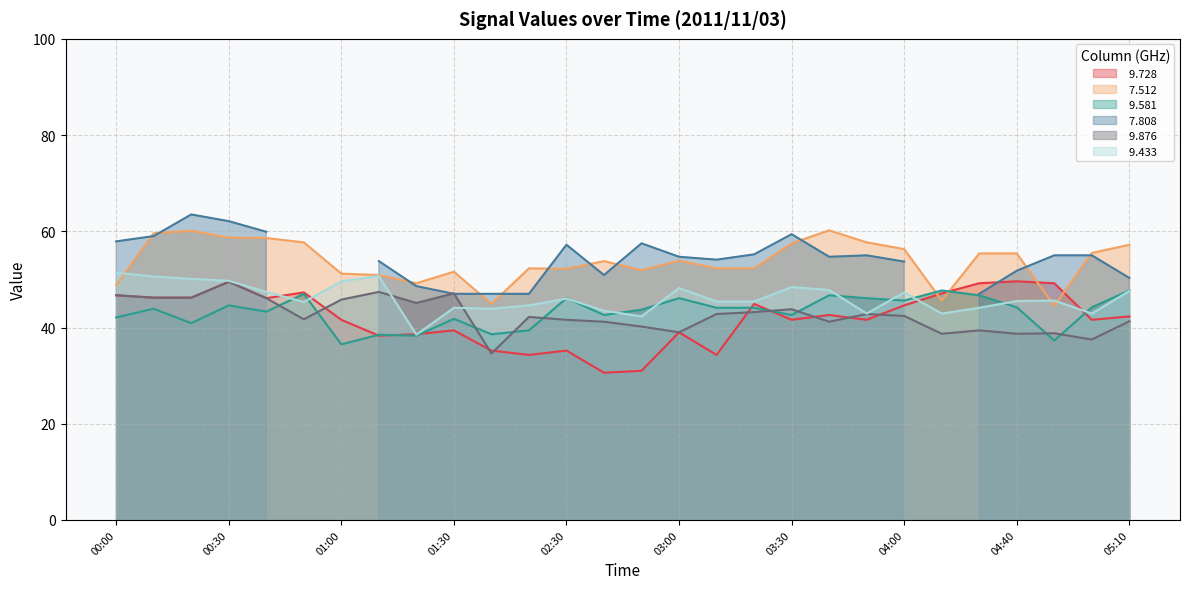

Which series has the largest range (max minus min)?

  9.728